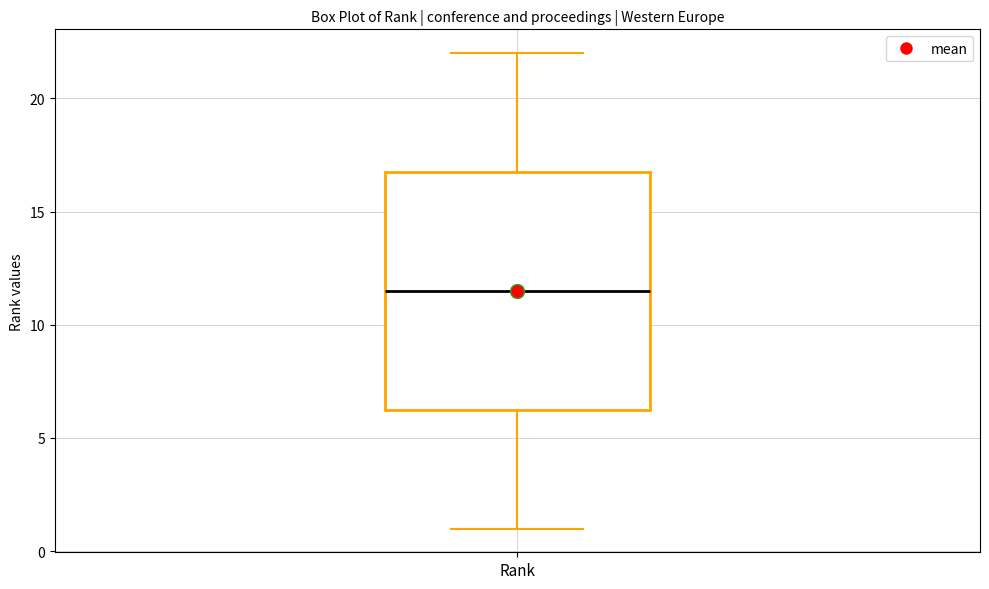

Read this box plot against the y-axis: the position of the median line, the range covered by the box, and the ends of both whiskers. The values are not printed on the chart, so give them approximately, as read against the axis.

median 11.5, box 6.5 to 17.0, whiskers 1.0 to 22.0